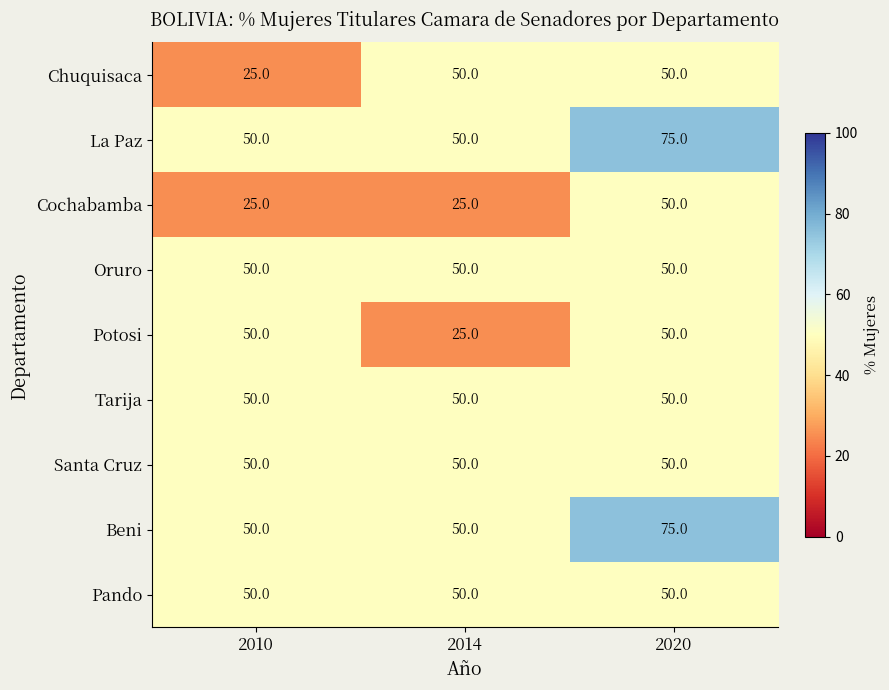

Read the Potosi value at 2020, to the nearest 10.

50